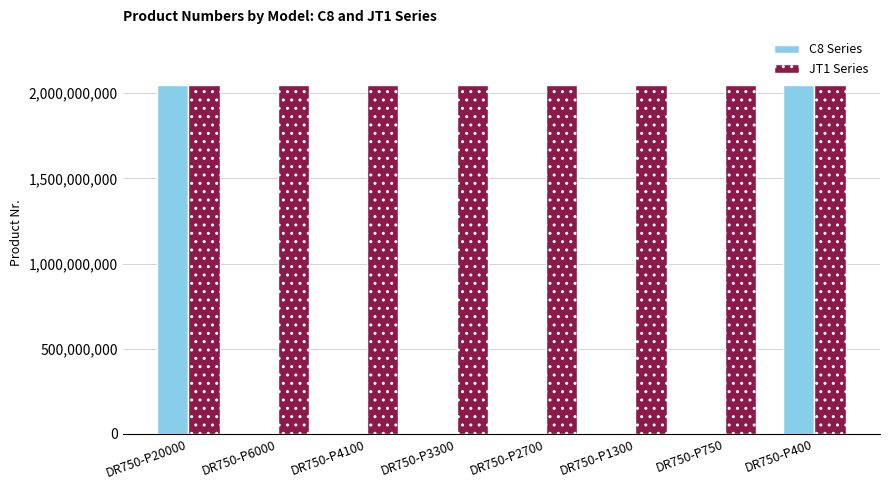

What is the approximate value of C8 Series at DR750-P750?

1465074